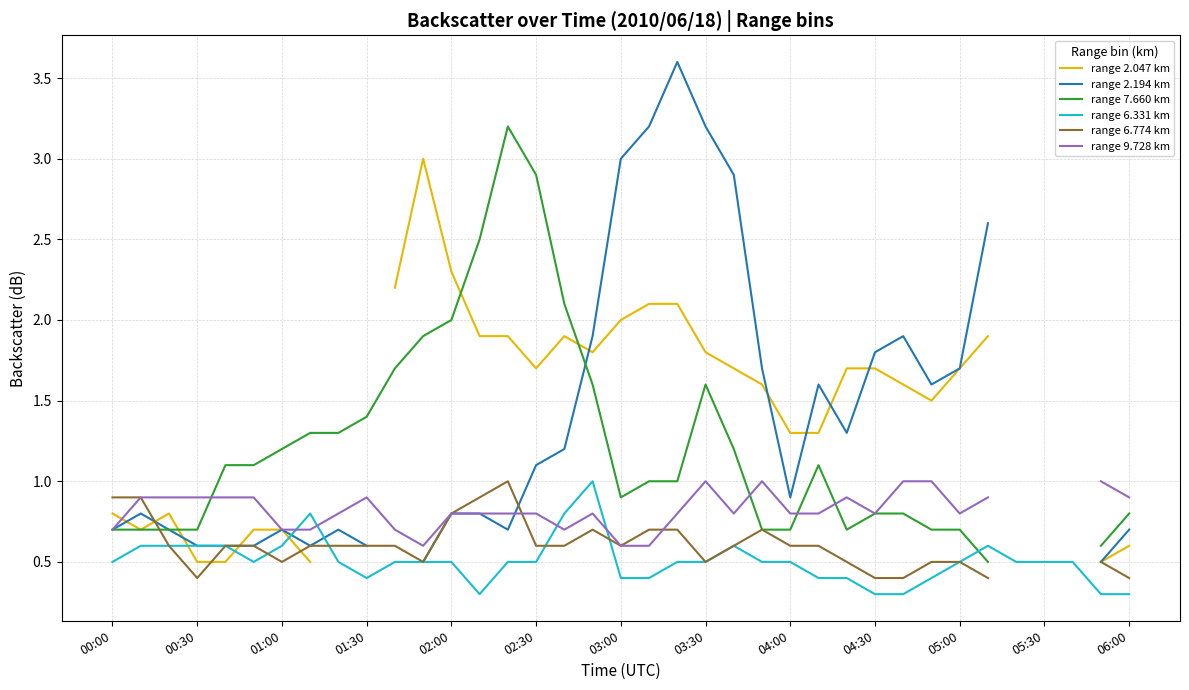

The range 6.331 km series shows 0.4 at 01:30. True or false?

True